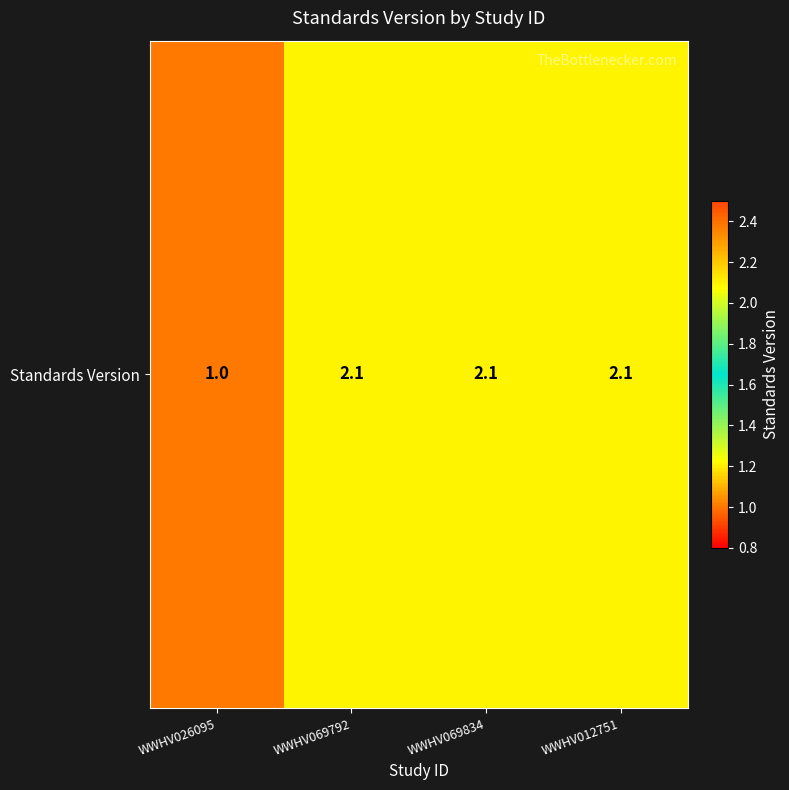

True or false: the data shows 2.1 at WWHV069792.

True